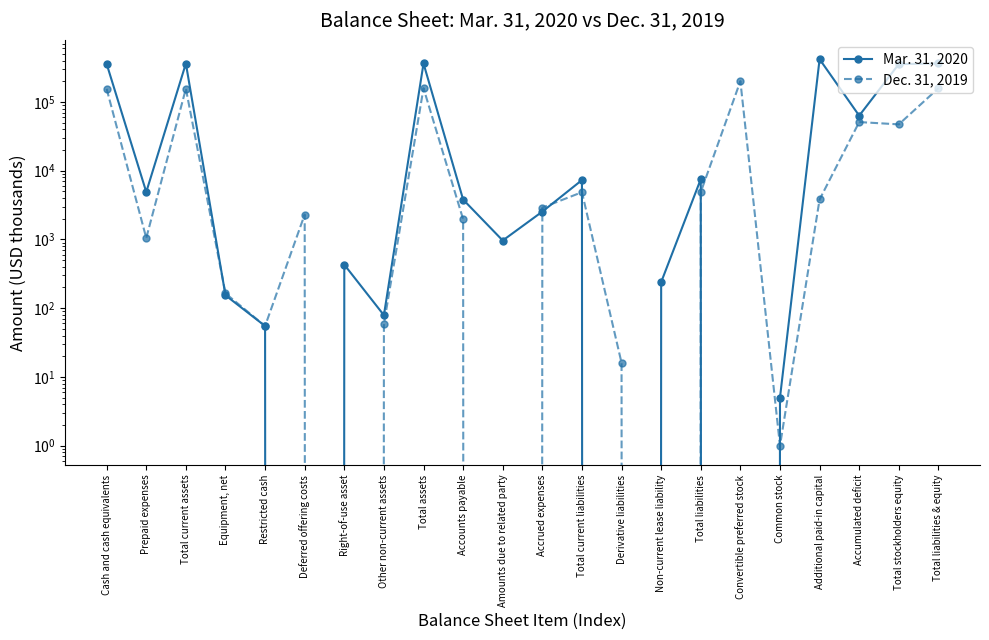

What is the average value of the Mar. 31, 2020 series?

104984